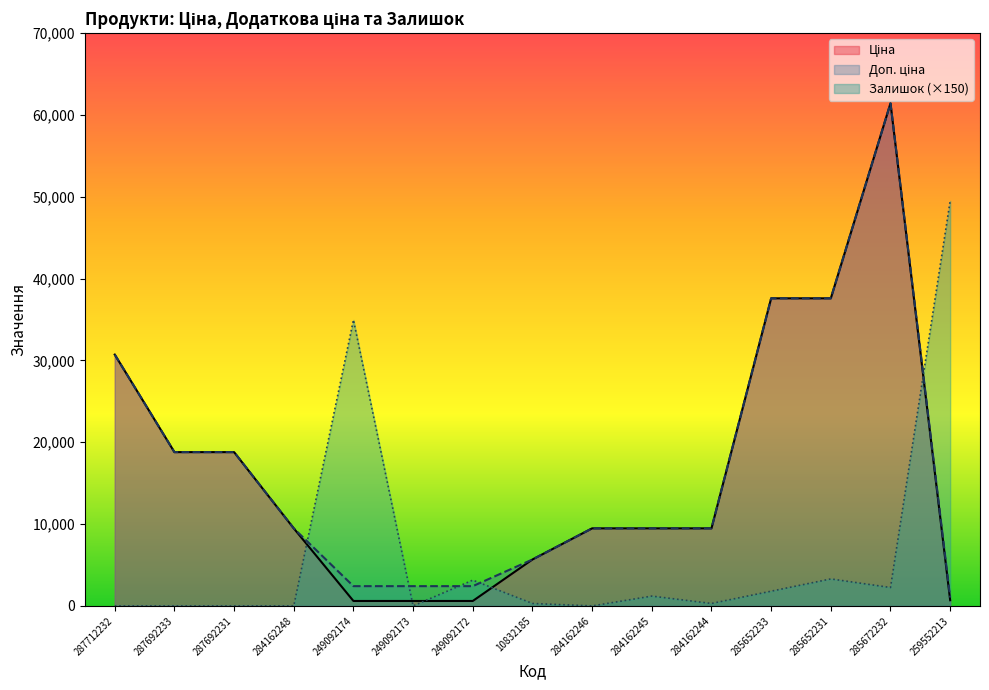

Which category has the lowest value in the Ціна series?

249092174